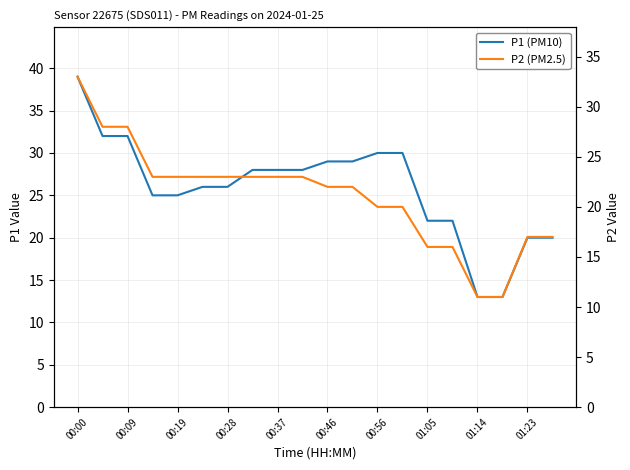

True or false: P1 (PM10) and P2 (PM2.5) cross at least once.

False